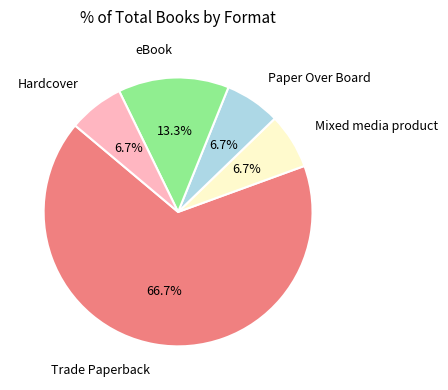

Is there any slice that represents more than half of the pie?

Yes